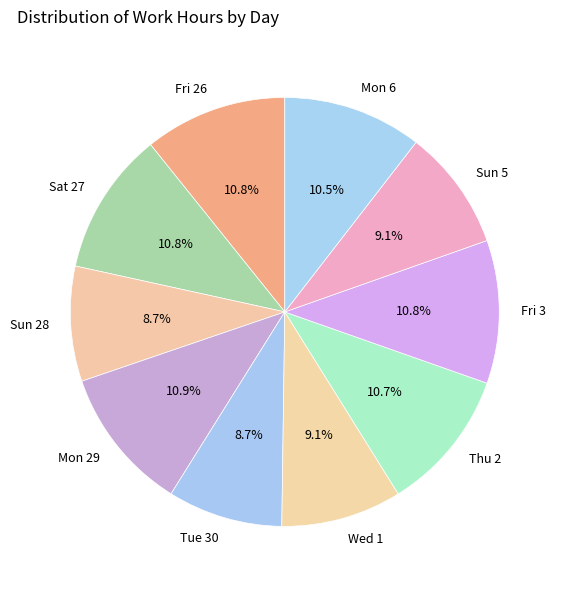

How much of the chart is everything except Sun 5?

90.9%